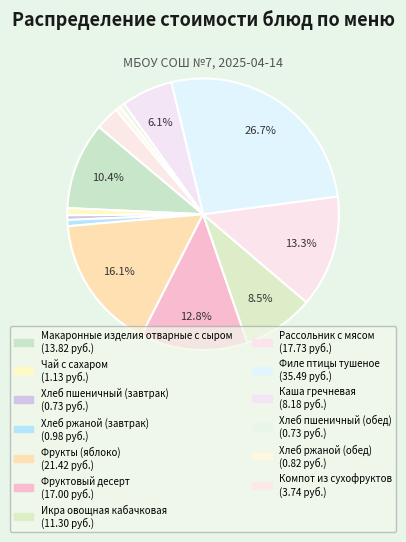

Is Икра овощная кабачковая the majority of the pie?

No